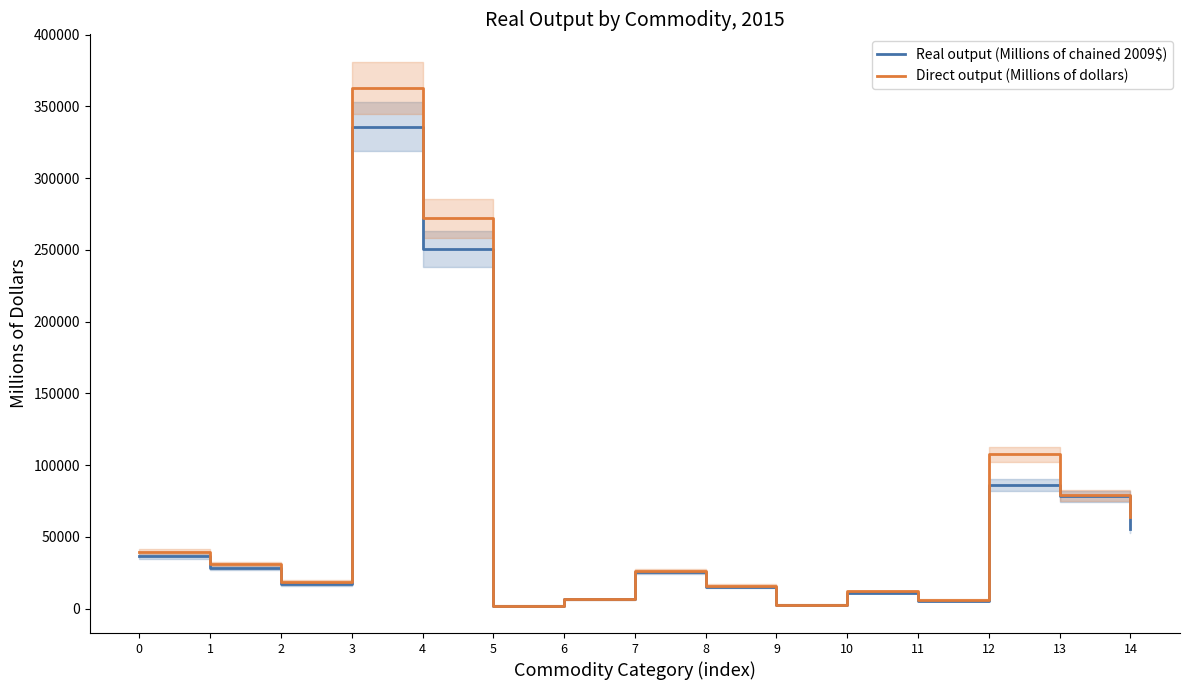

Does the chart have visible grid lines?

No